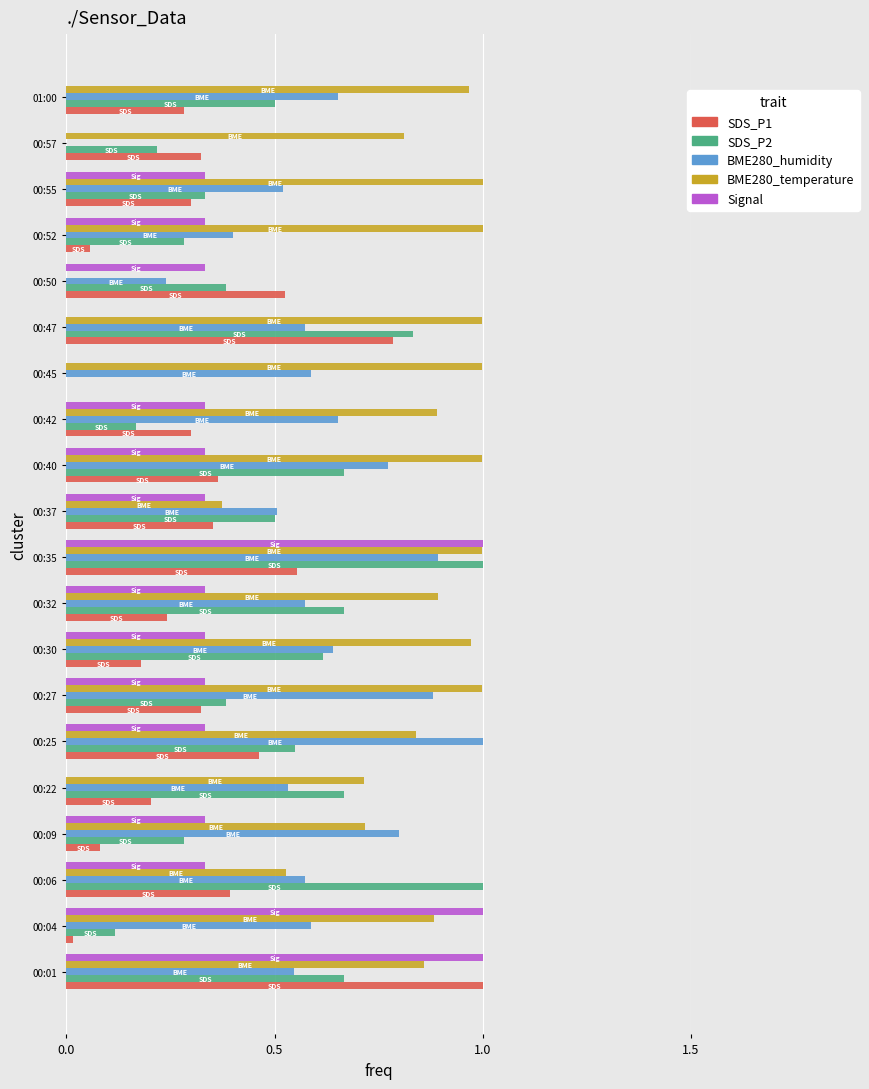

Is the value of BME280_humidity at 00:52 greater than the value of SDS_P1 at 00:01?

No